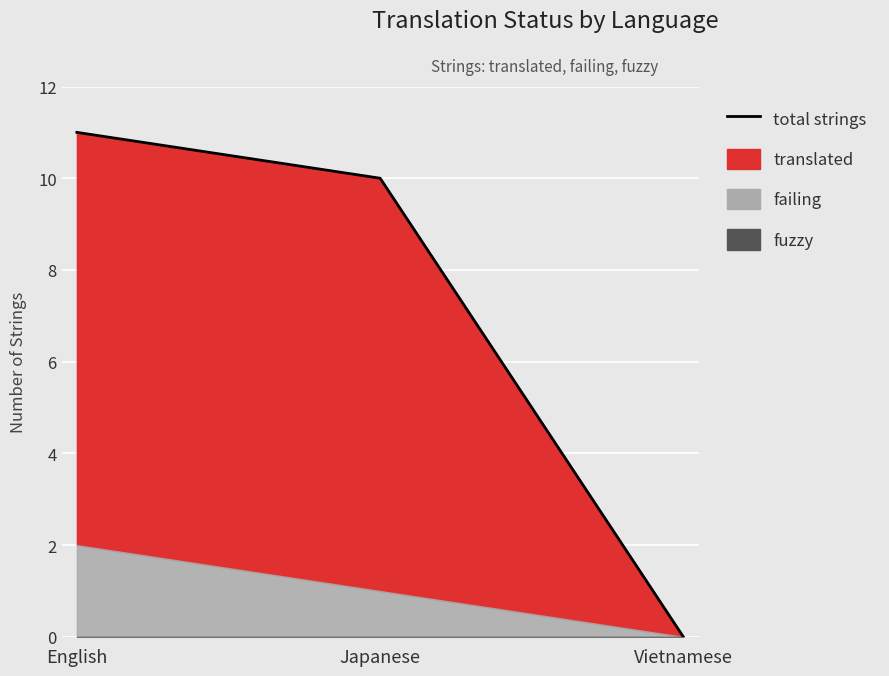

Reading left to right, extract all data points from this chart.

English=11	Japanese=10	Vietnamese=0